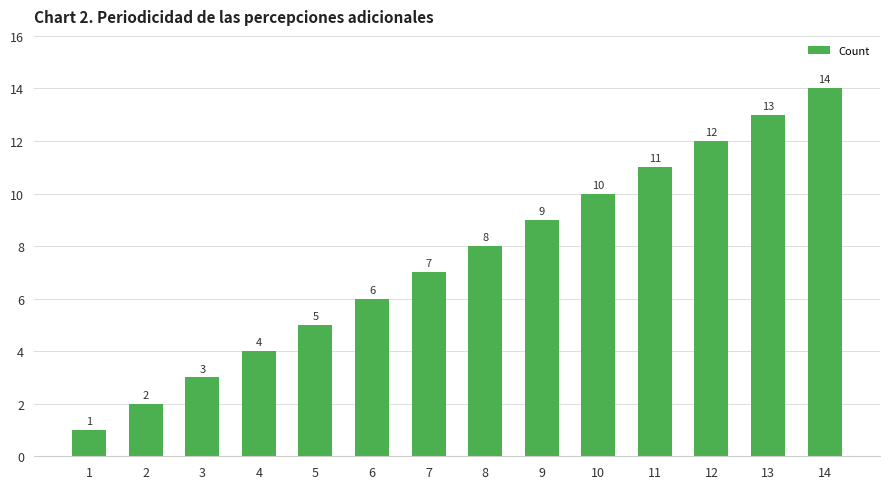

What is the change in value from 3 to 4?

+1